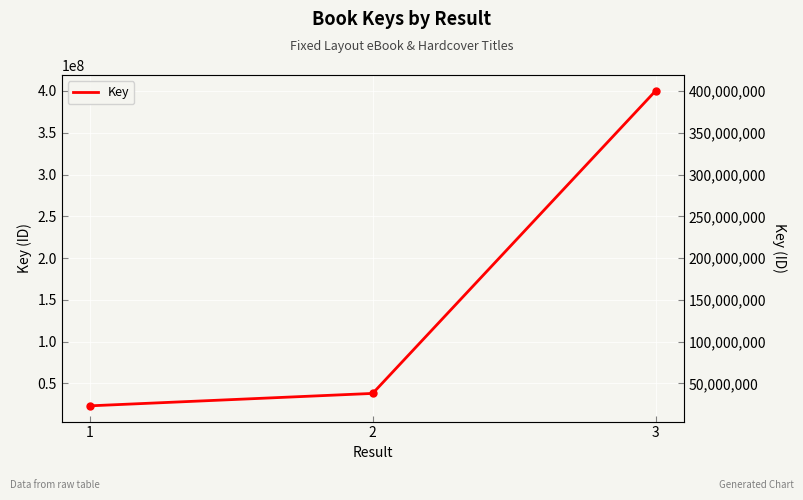

How many distinct data groups are displayed?

1